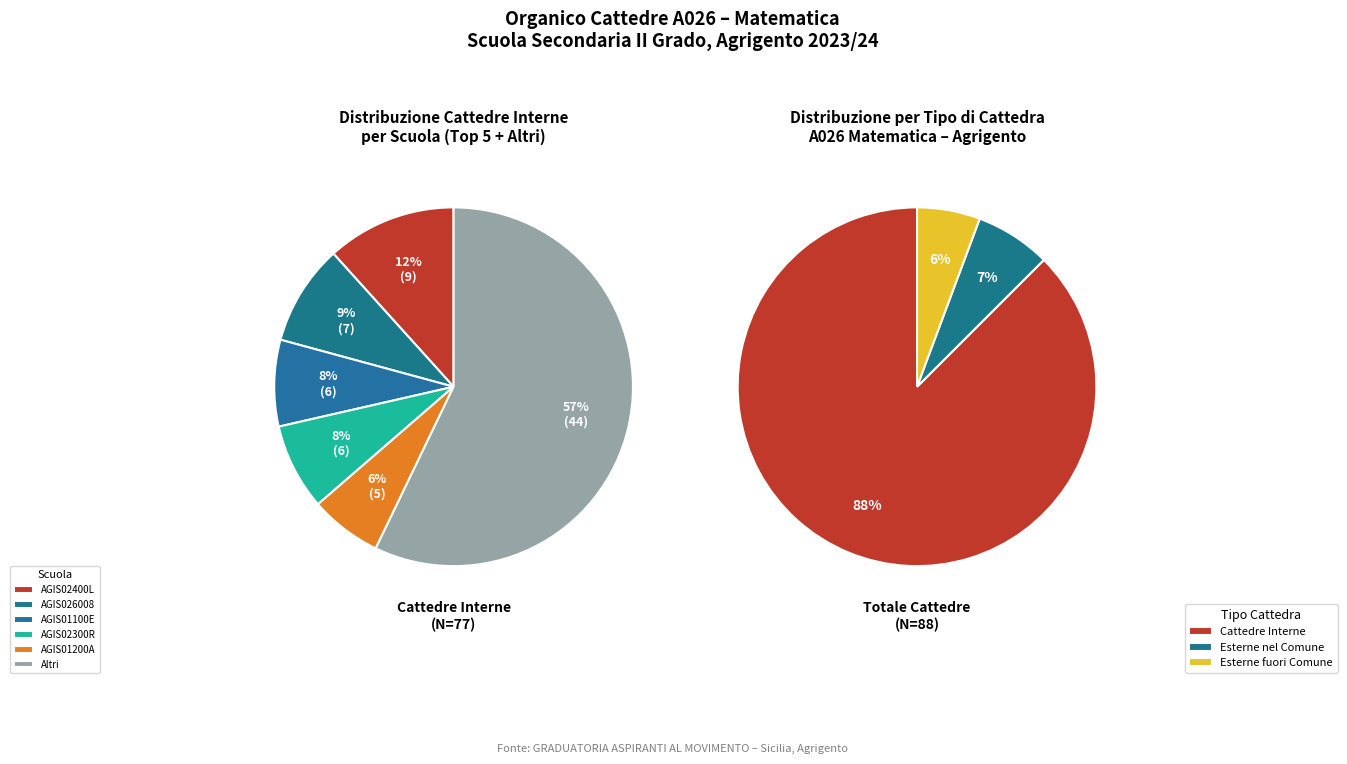

Is it true that AGIS02300R is 8% of the pie?

True